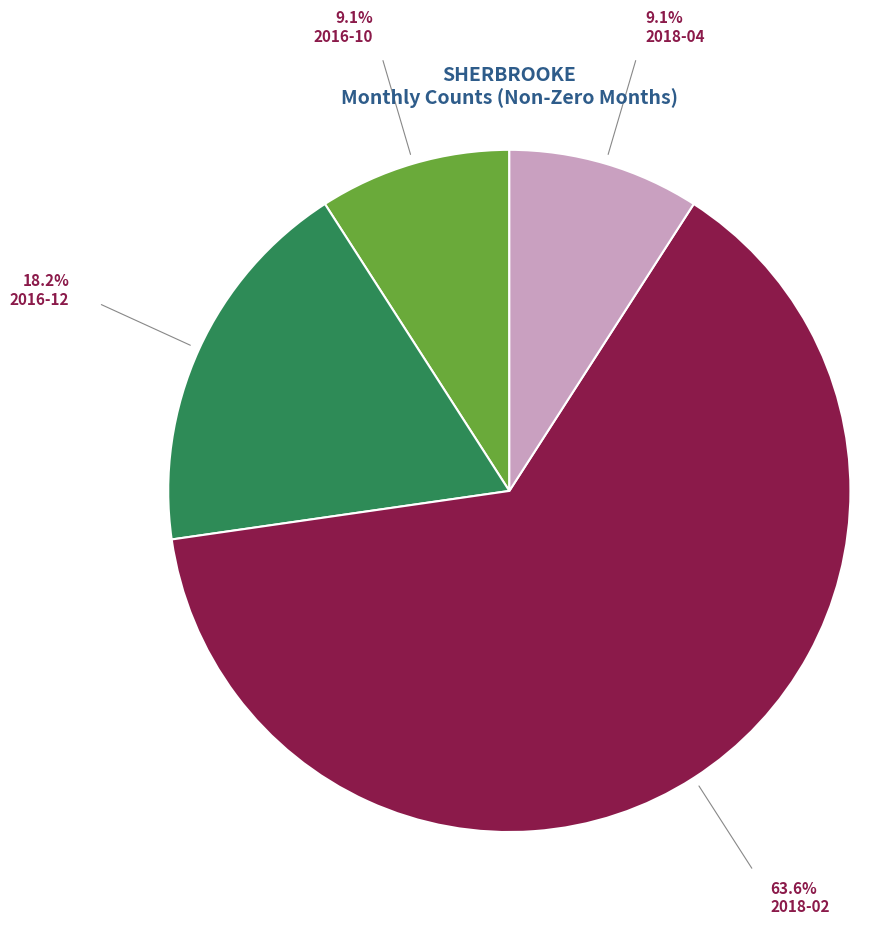

Is the sum of 2018-04 and 2016-12 greater than half?

No